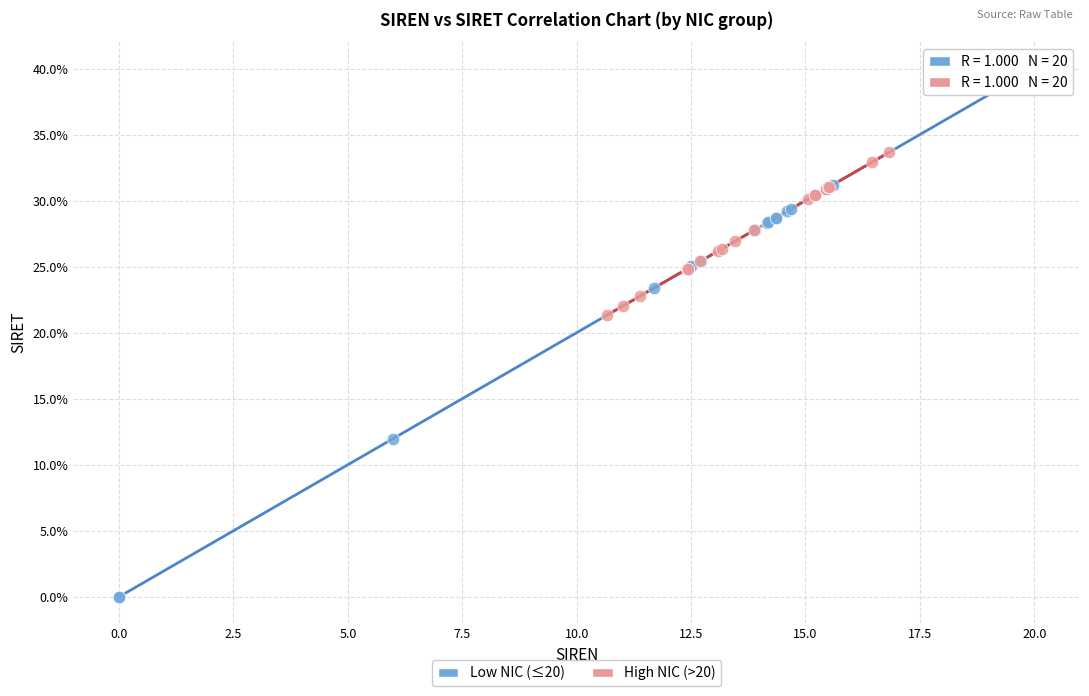

Which series reaches the minimum Y coordinate?

Low NIC (≤20)